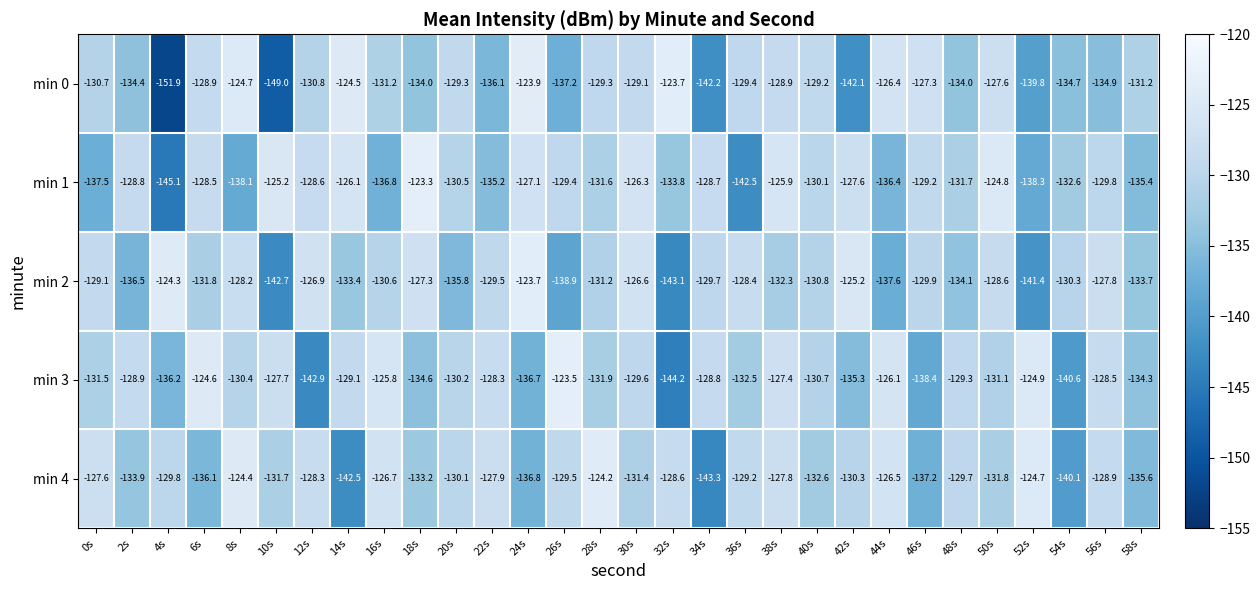

Which series has the widest spread of values?

min 0